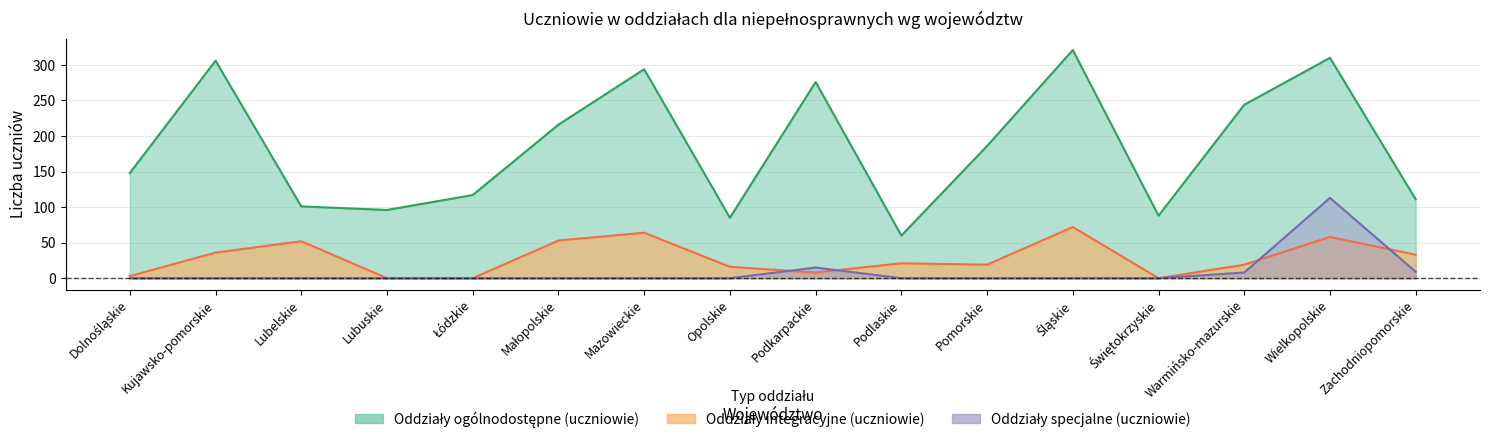

Which series changed the most between Małopolskie and Mazowieckie?

Oddziały ogólnodostępne (uczniowie)